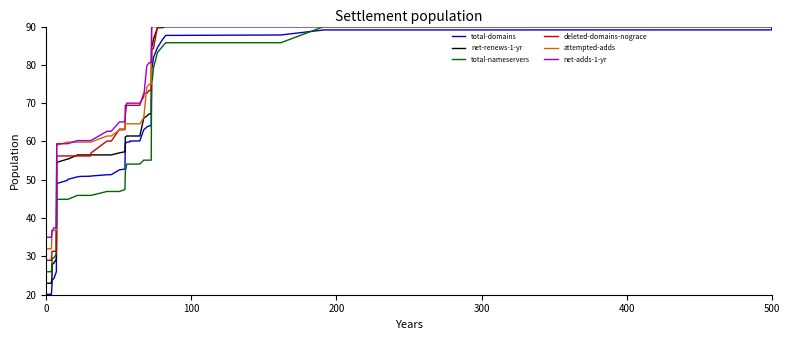

Count the number of categories in the chart.

40